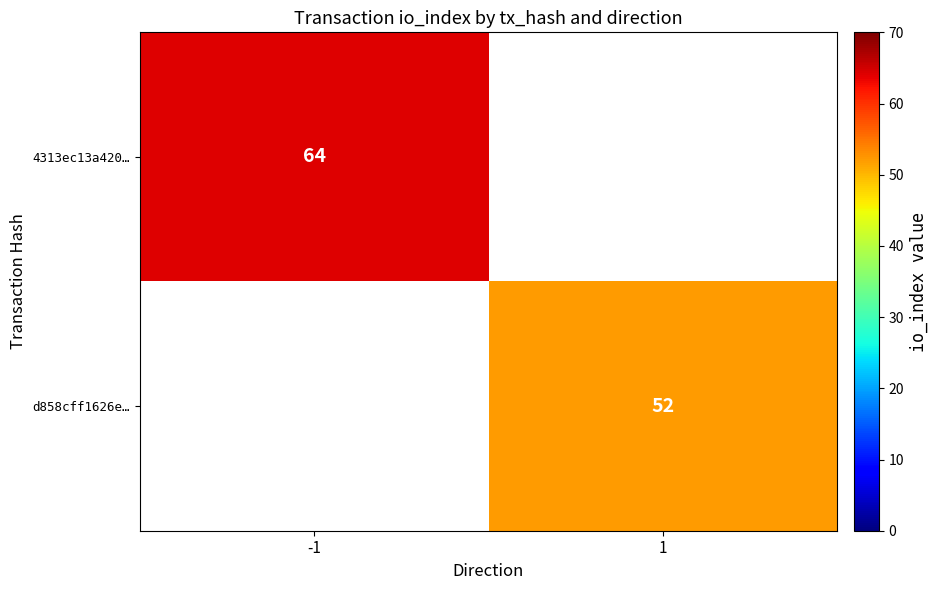

The value of 4313ec13a420… at -1 is 19. True or false?

False